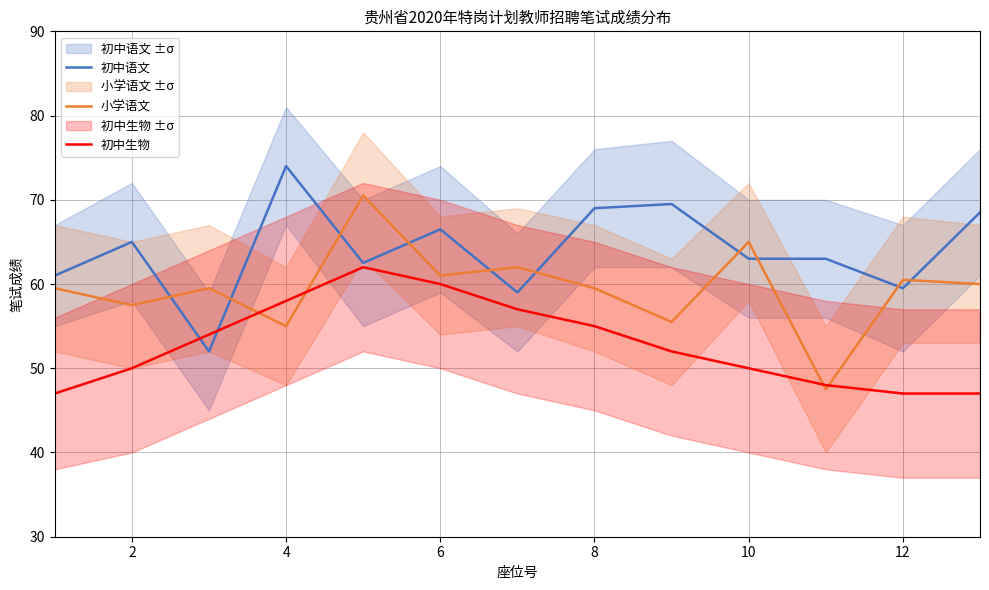

How many data points does each series have?

13